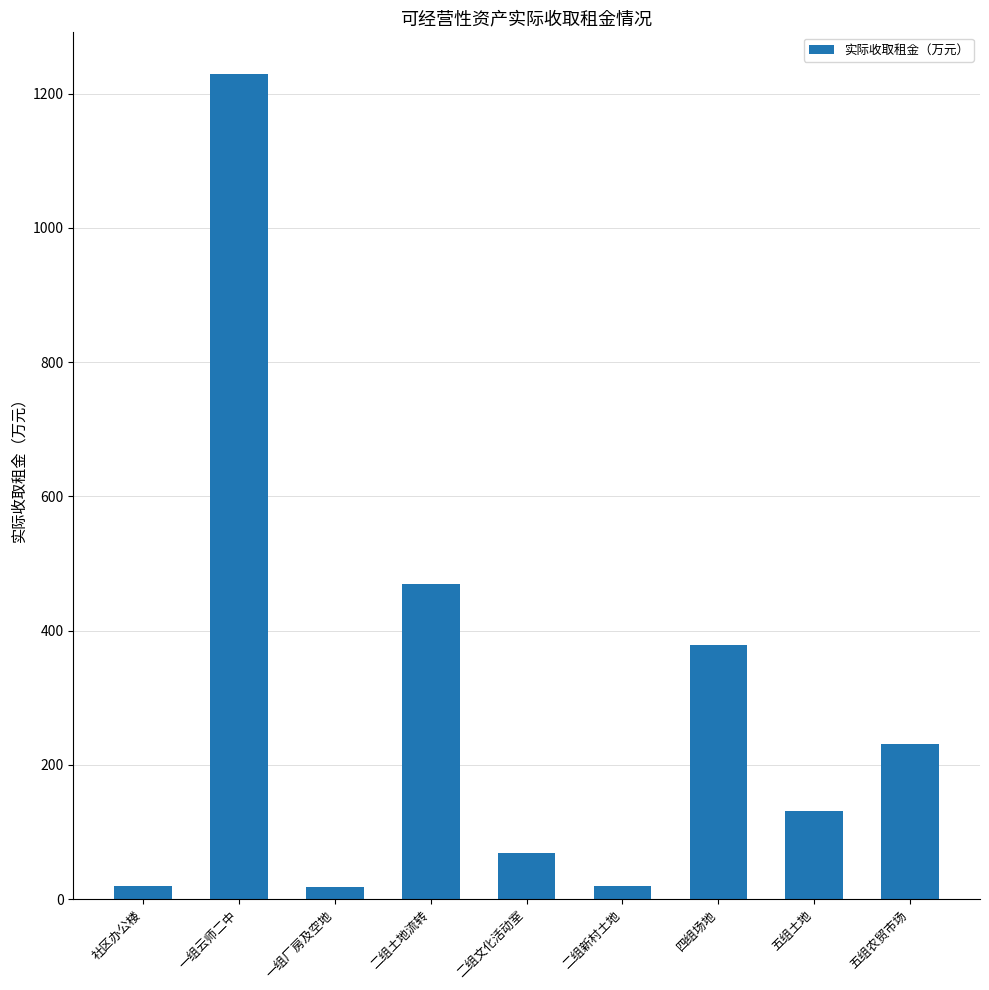

Are the bars grouped side by side (vs. stacked)?

No